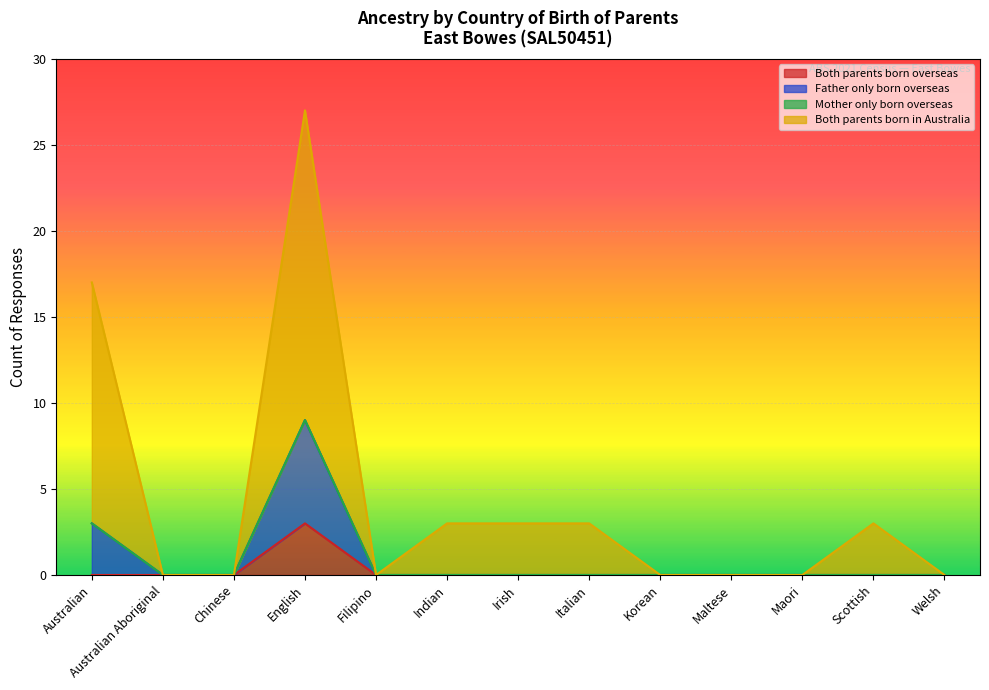

What is the label of the 9th point from the left?

Korean